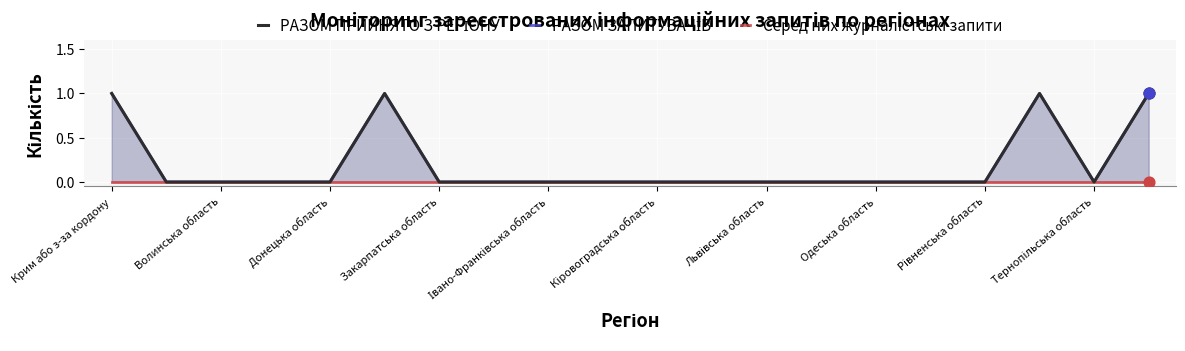

Which series has the largest Y range (max minus min)?

РАЗОМ ПРИЙНЯТО З РЕГІОНУ